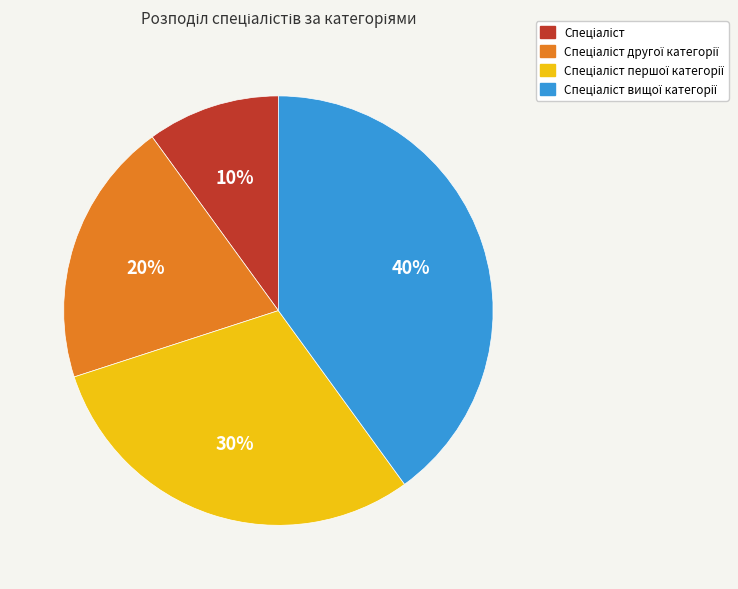

To the nearest percent, what is the difference between the largest and smallest slice percentages?

30%